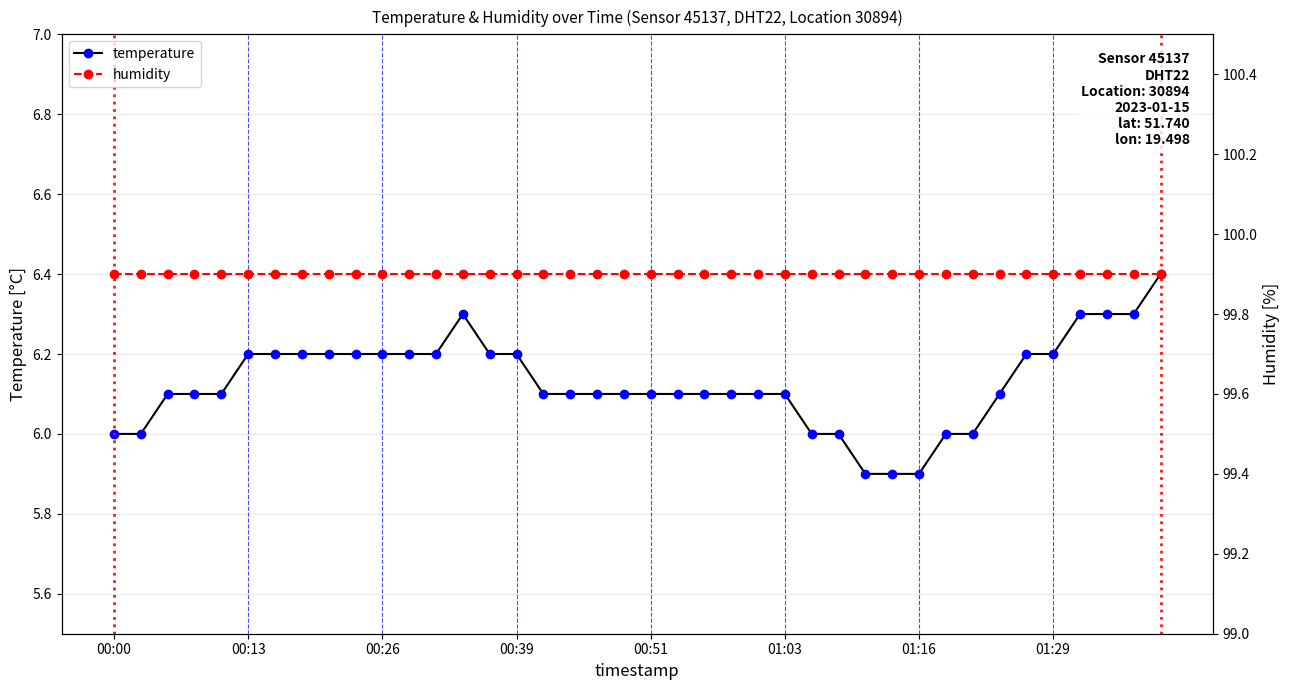

Where is humidity nearest to the value 99?

00:00